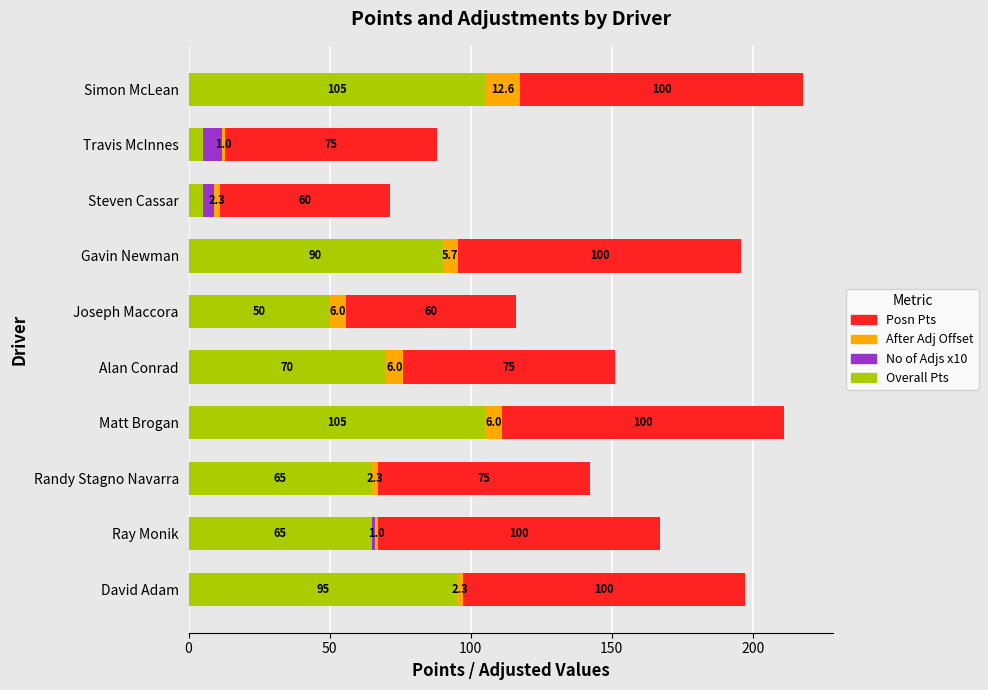

How many categories are shown in the chart?

10